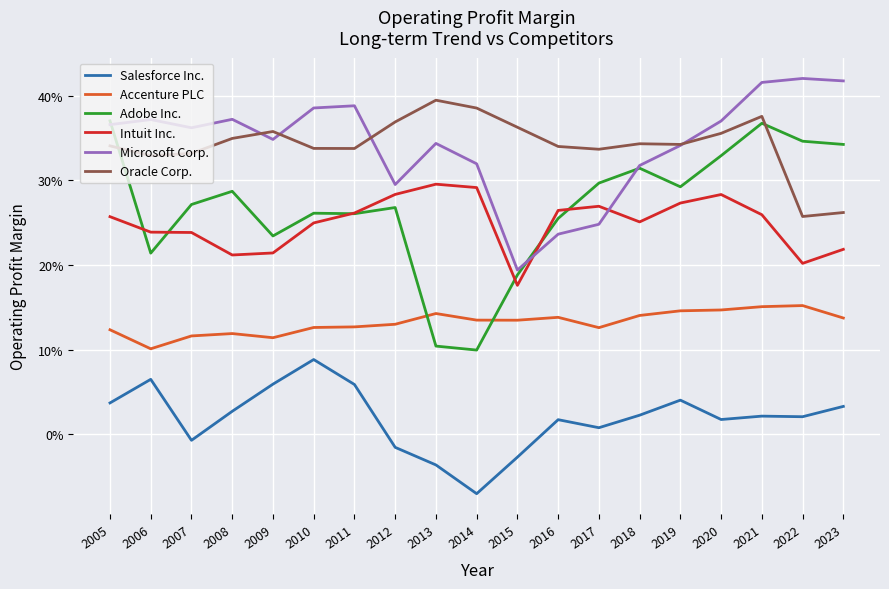

What is the value of the Intuit Inc. point at the 10th from the left?

0.3